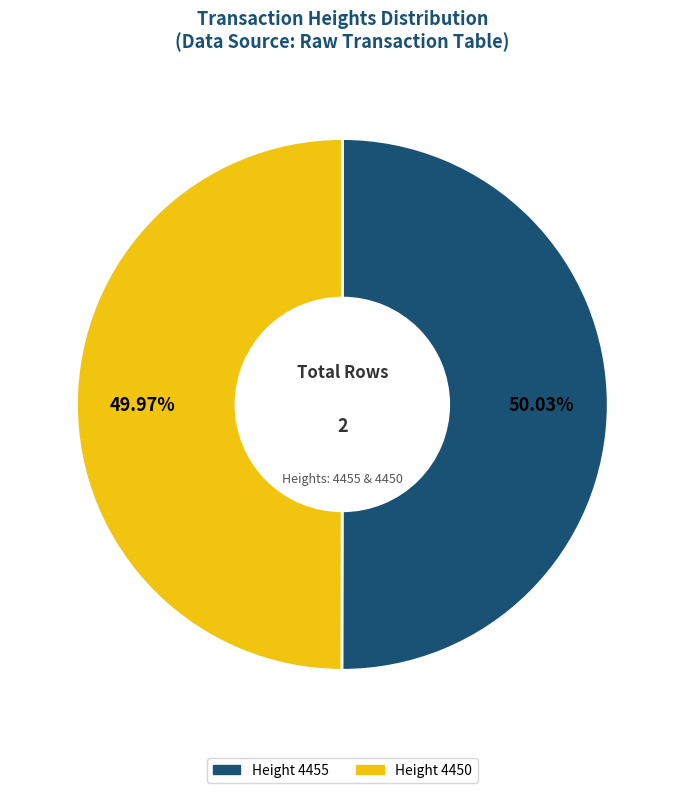

Is there a majority slice in this chart?

Yes